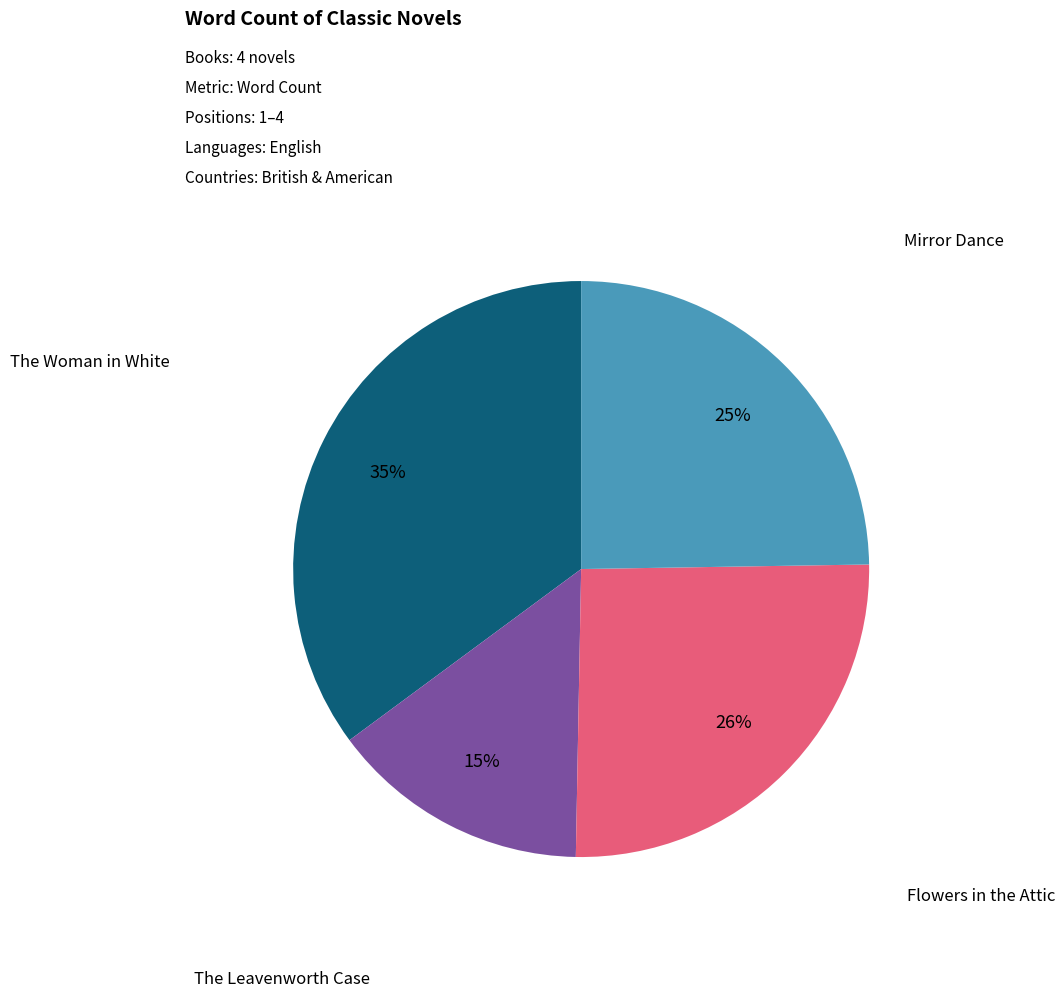

To the nearest percent, what is the average slice percentage?

25%